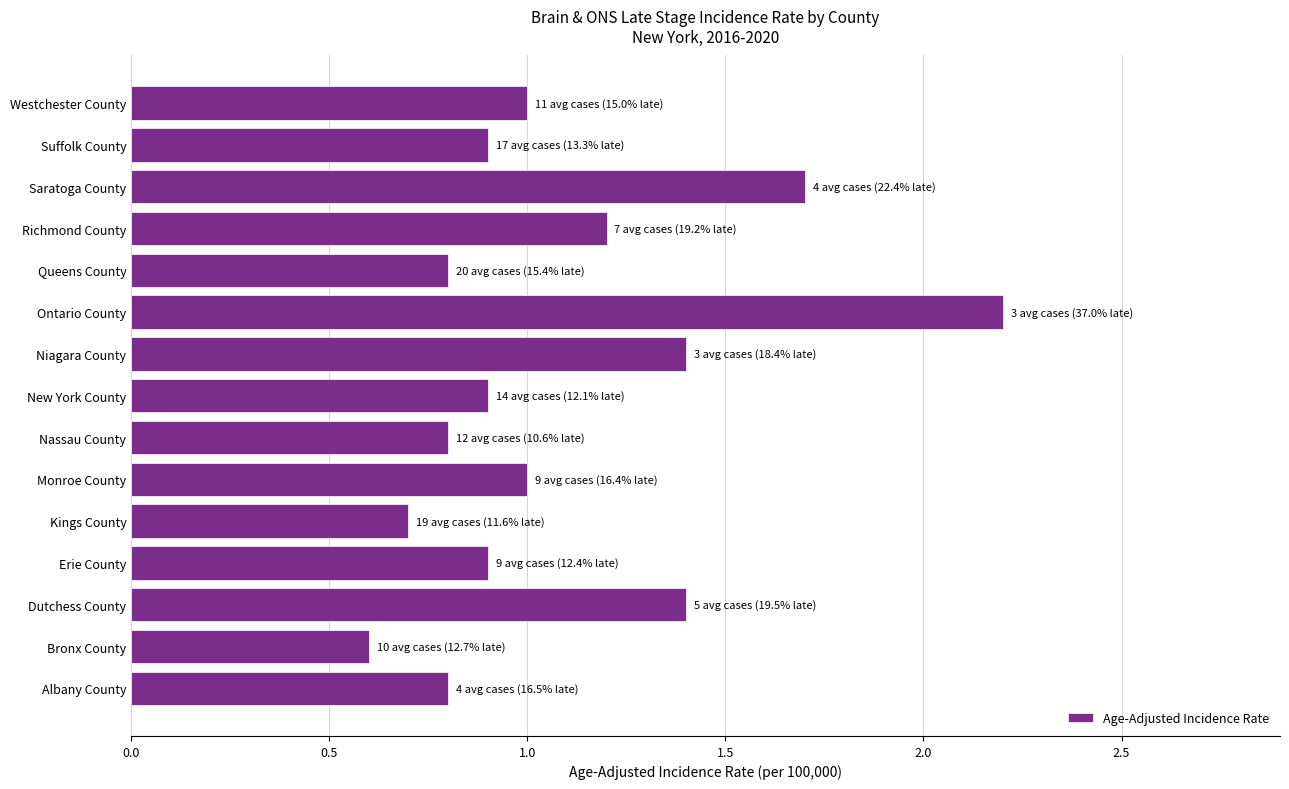

How many data points does each series have?

15